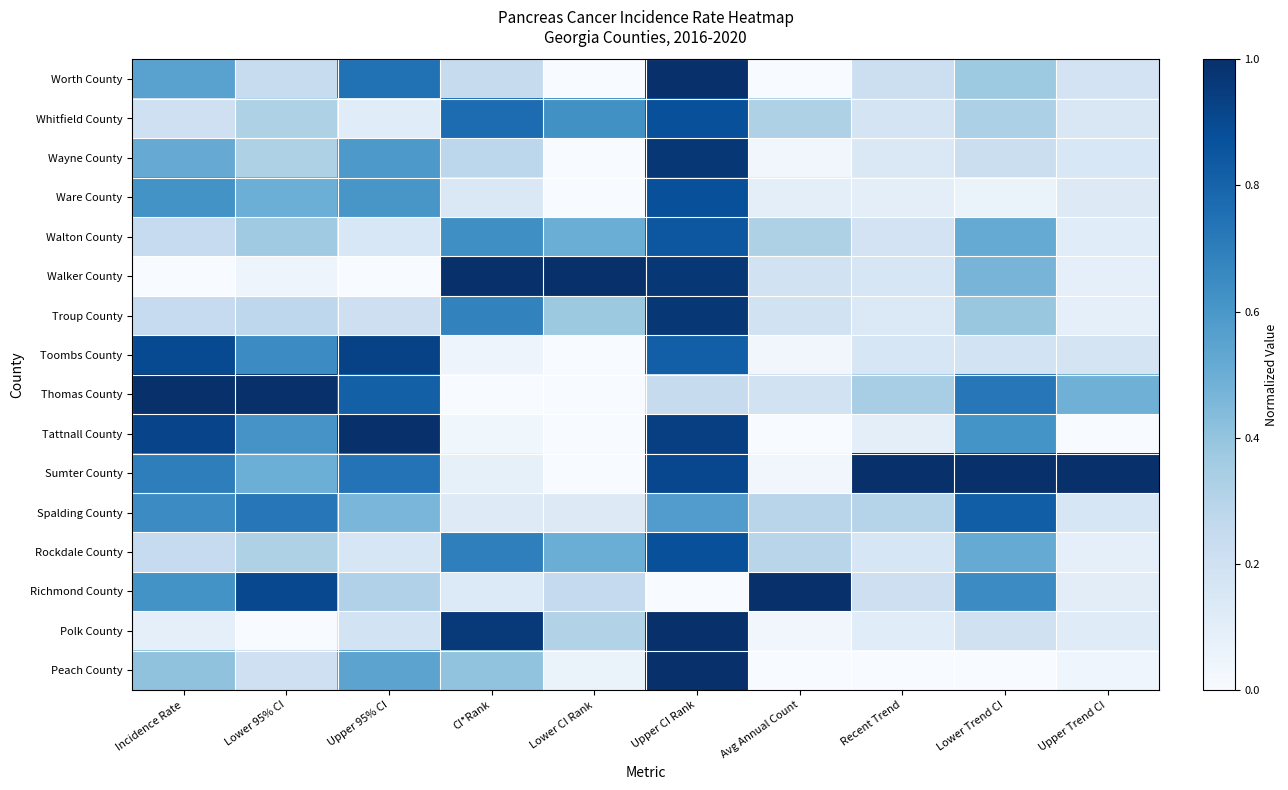

What is the total value across all series at Lower Trend CI?

7.1